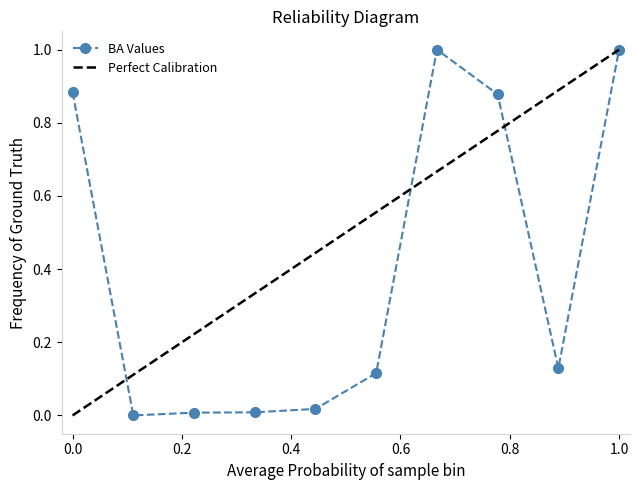

How many values exceed 0?

9